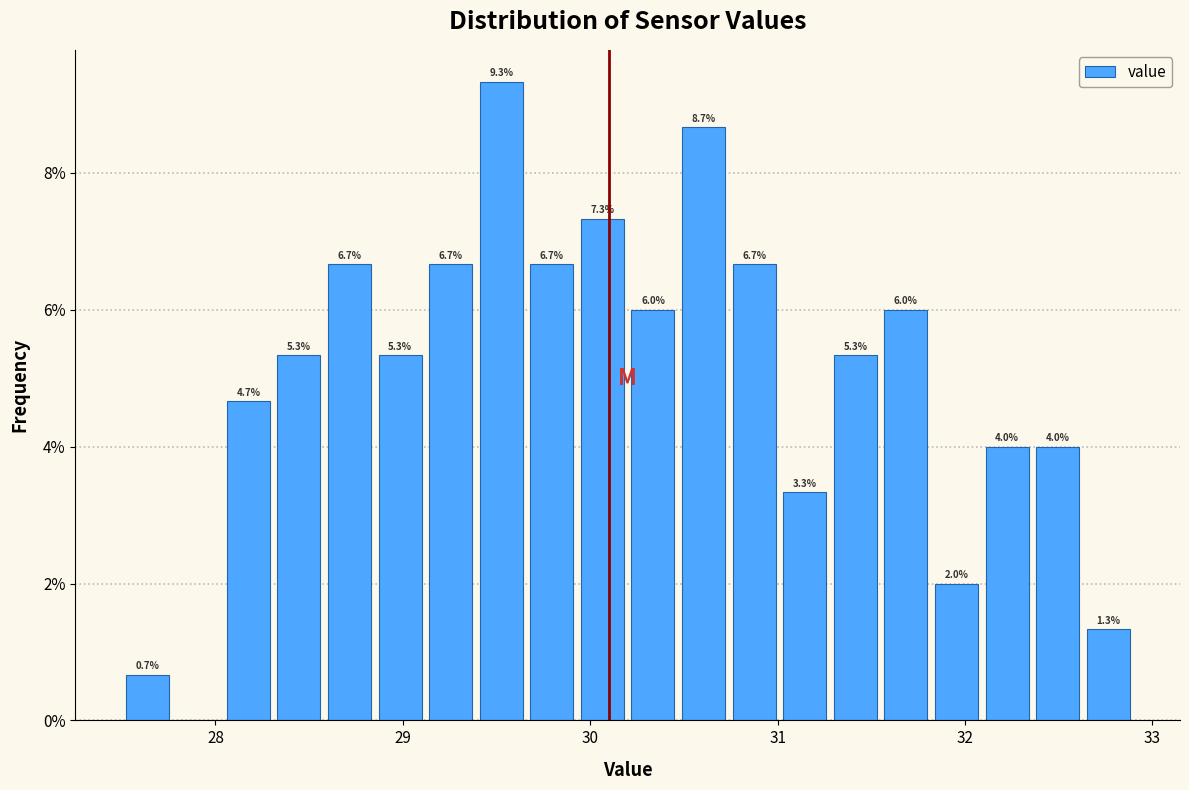

Around what value on the x-axis is the tallest bar? Give the approximate position of its centre, as read against the axis.

29.5